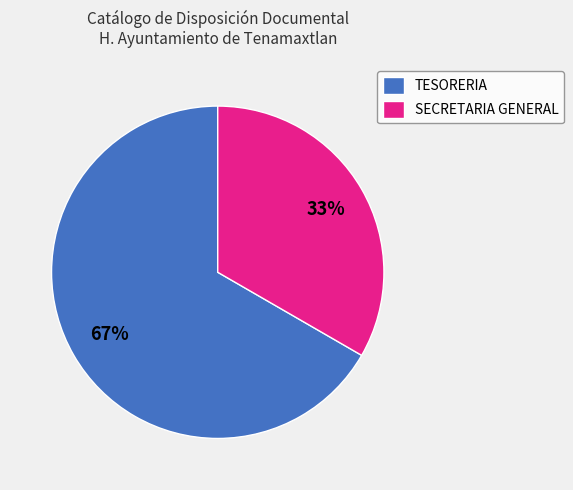

What is the largest slice in the pie chart?

TESORERIA